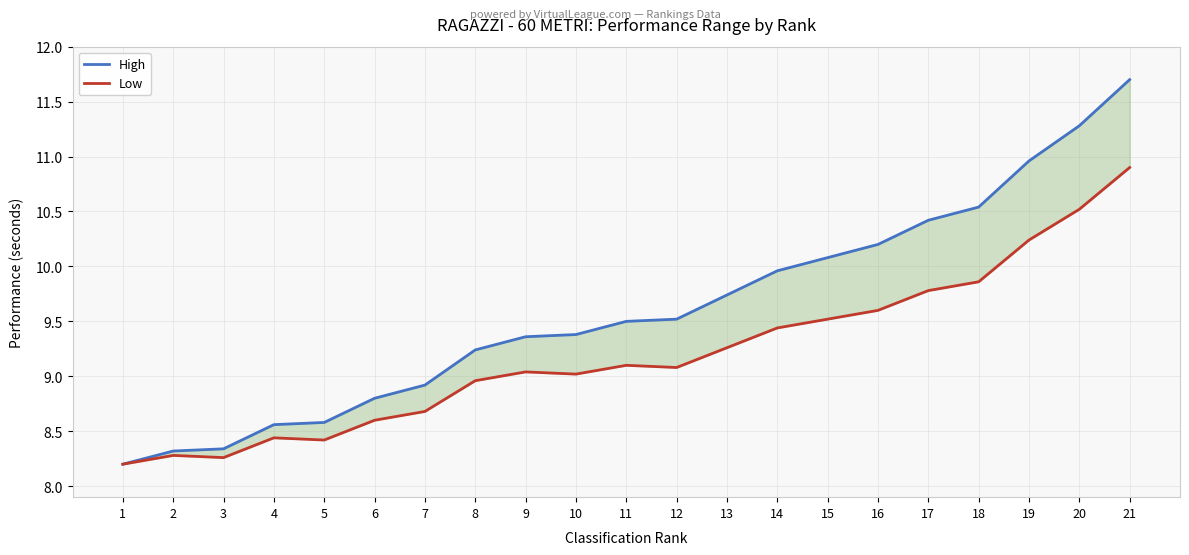

What is the sum of all Low values?

193.2